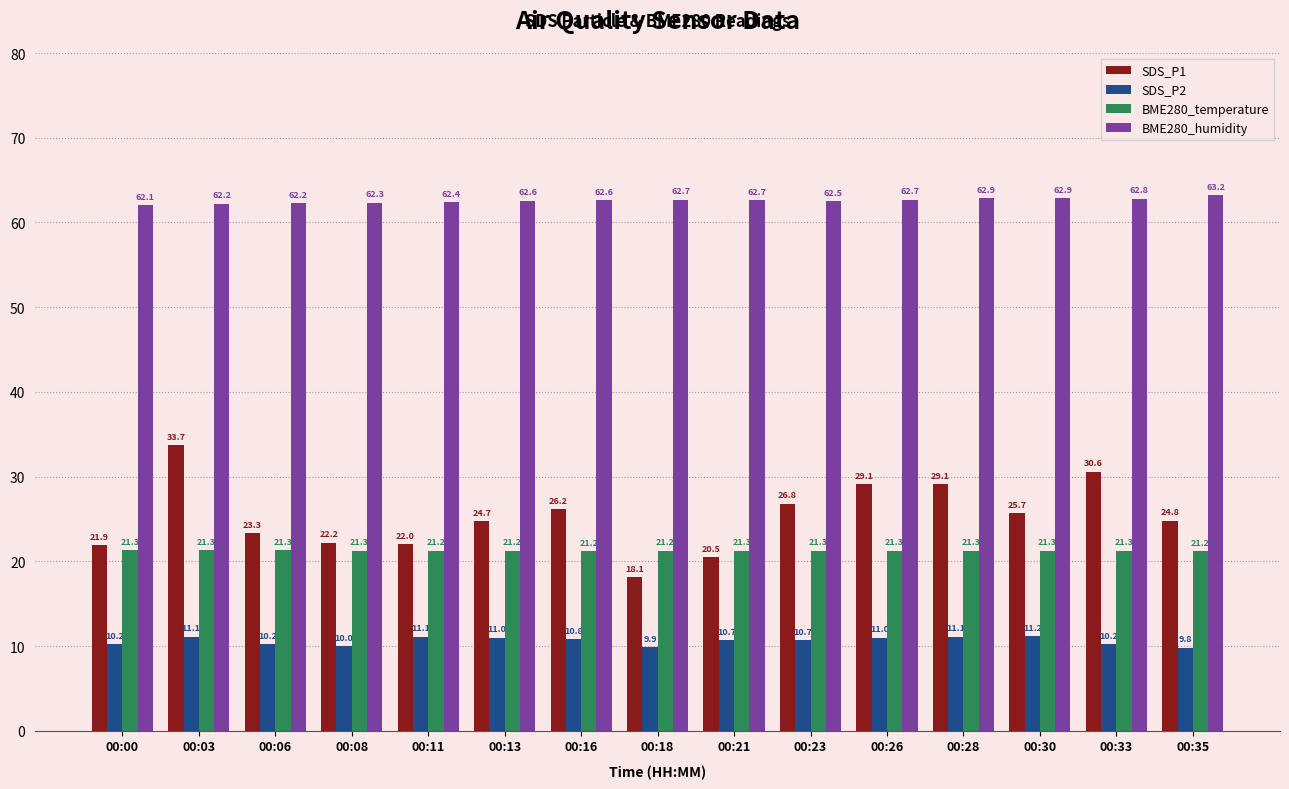

What is the difference between the maximum and second lowest values in the SDS_P2 series?

1.3